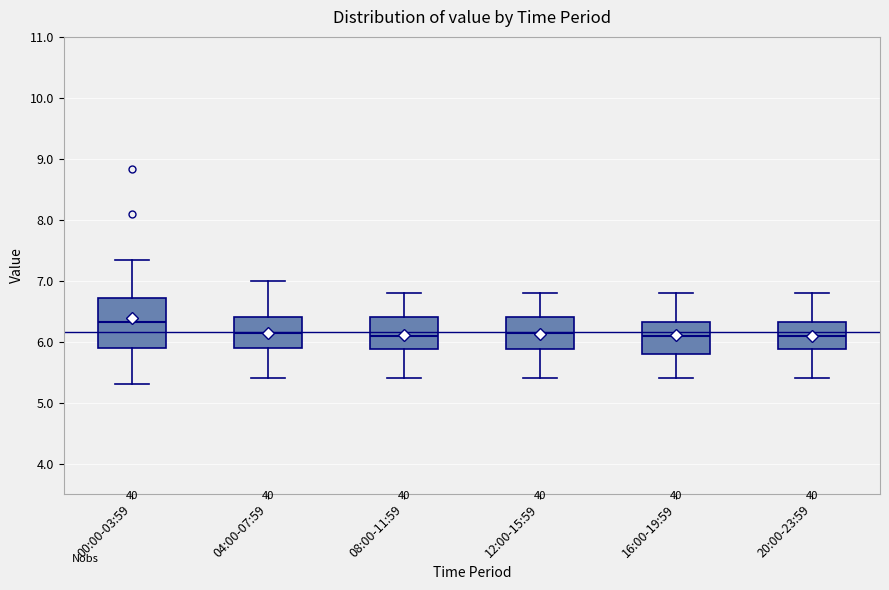

Where is the upper edge of the box for 08:00-11:59 on the y-axis? The values are not printed on the chart, so give them approximately, as read against the axis.

6.4